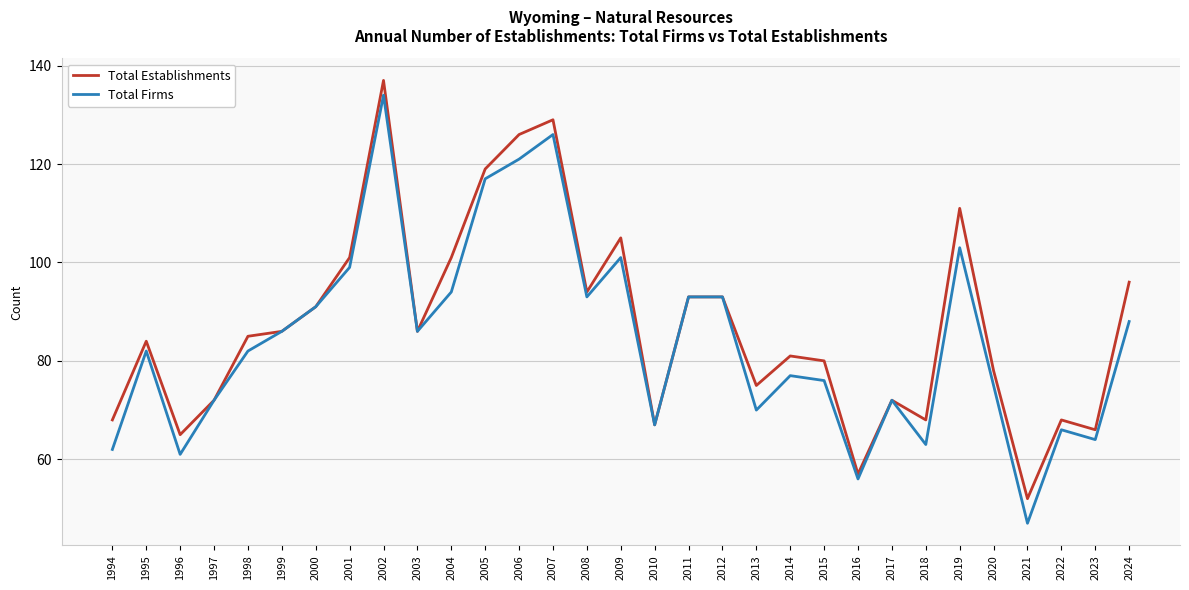

The value of Total Firms at 2022 is 66. True or false?

True